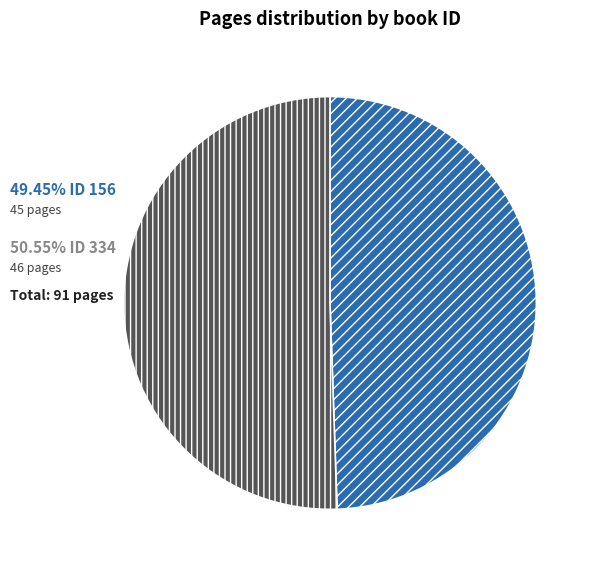

Does any single category account for the majority?

Yes